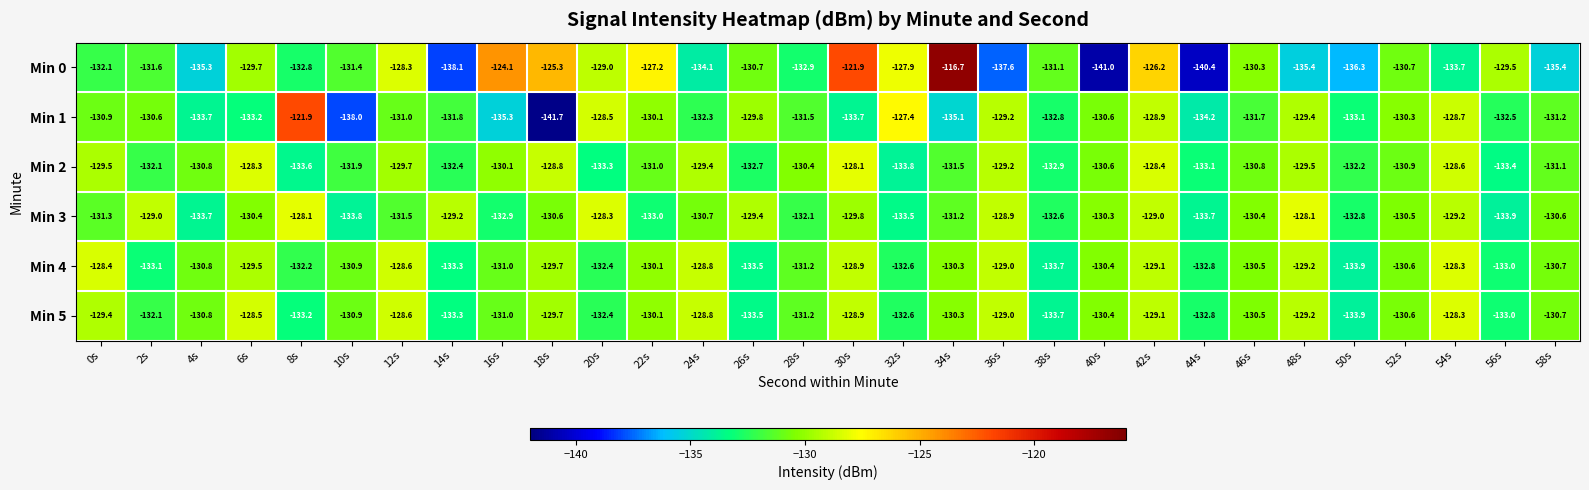

Which series changed the most between 32s and 42s?

Min 2